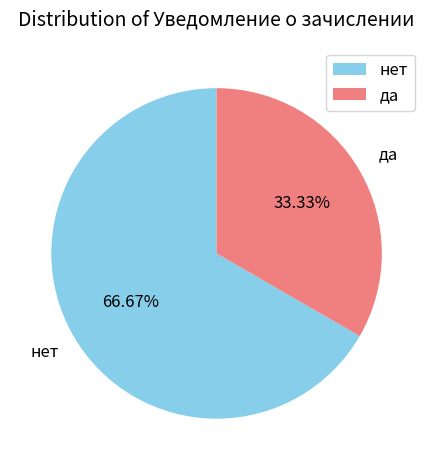

Rank the categories by value from lowest to highest.

да, нет